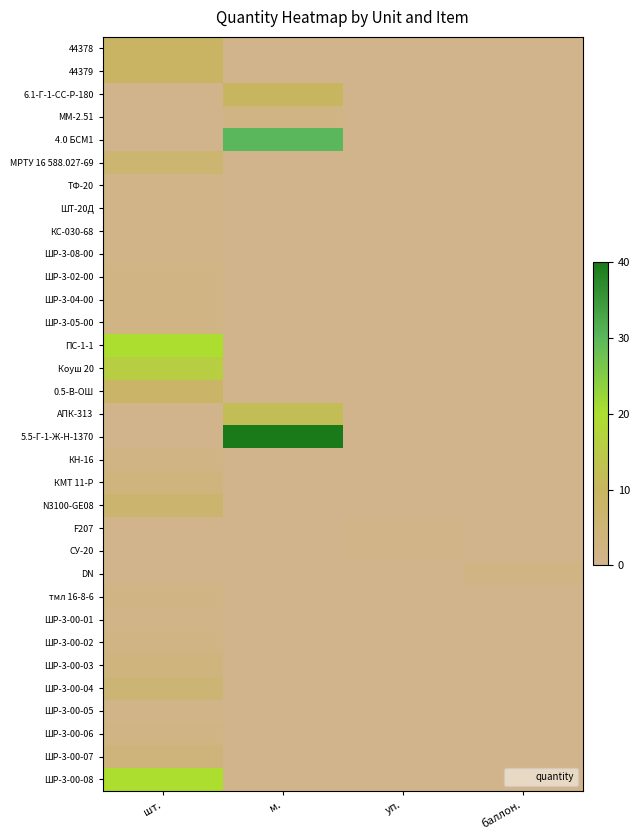

Between м. and шт., which is larger?

шт.